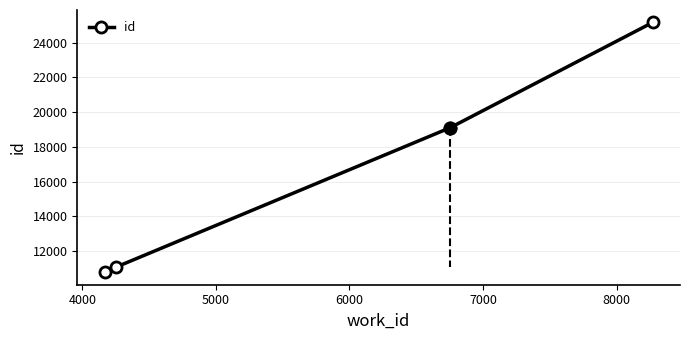

What is the average value?

16535